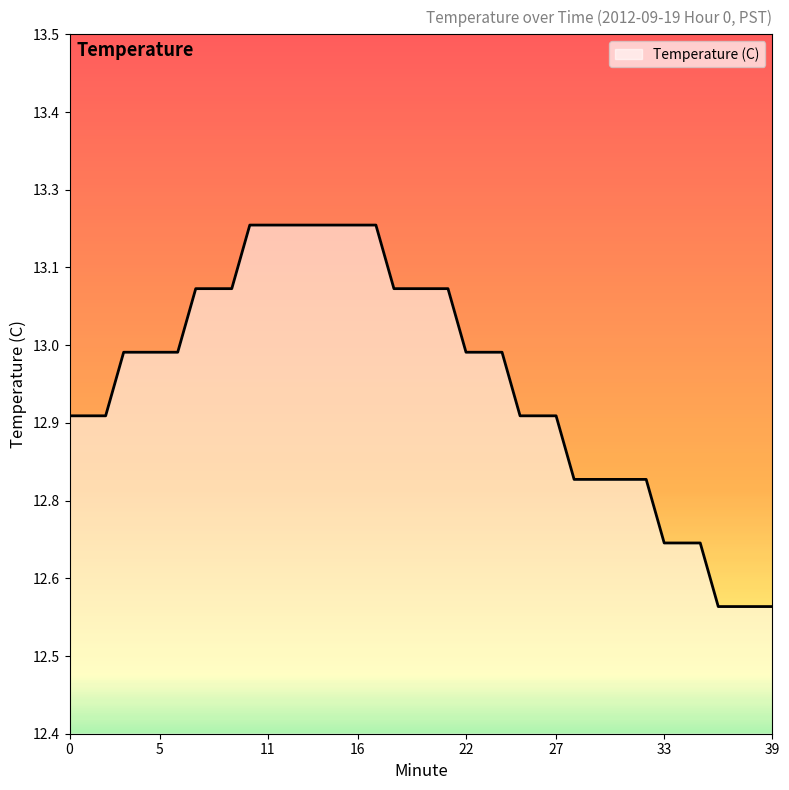

True or false: there are more than 1 points higher than both neighbors.

False